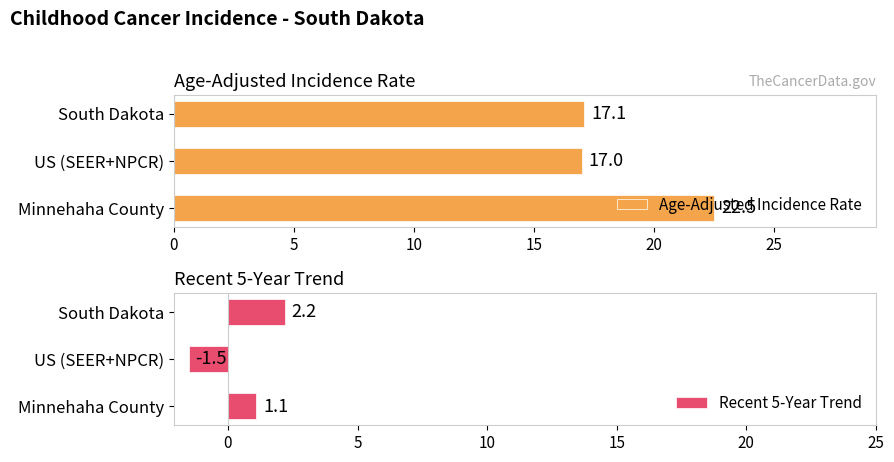

At how many categories does at least one series exceed 5?

3